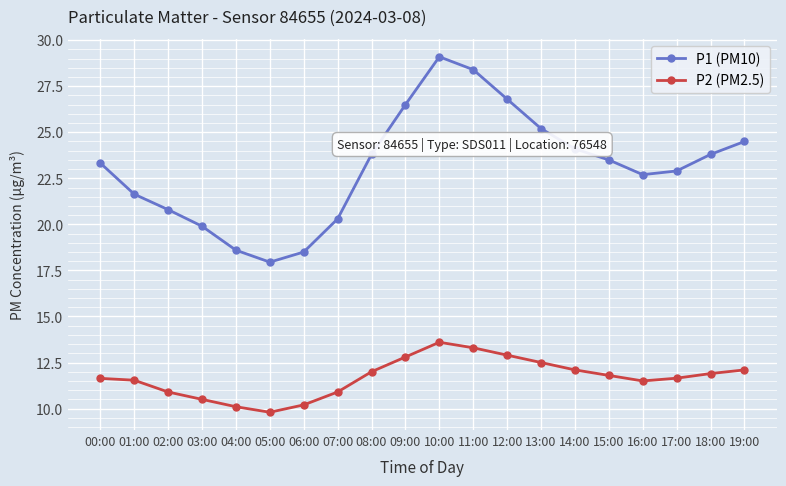

How many interior local peaks does the P1 (PM10) series have?

1